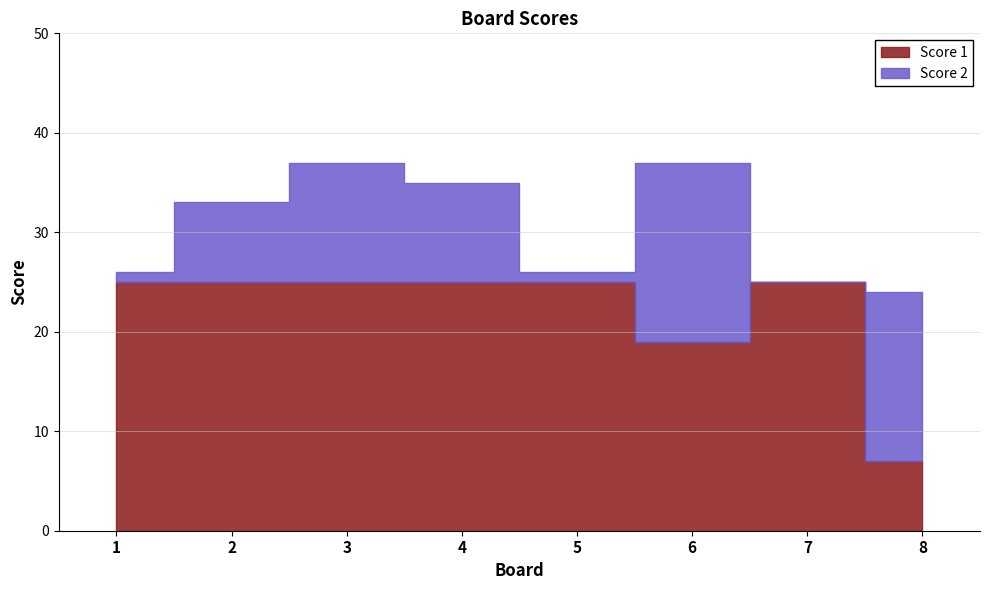

What is the sum of all values?

176